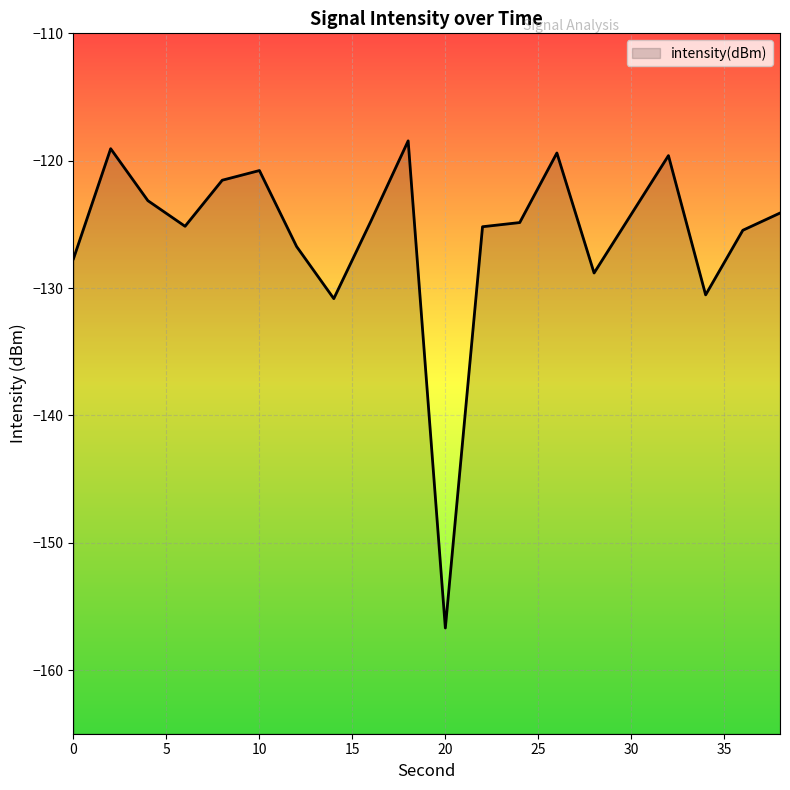

How many points are higher than both their immediate neighbors (excluding endpoints)?

5